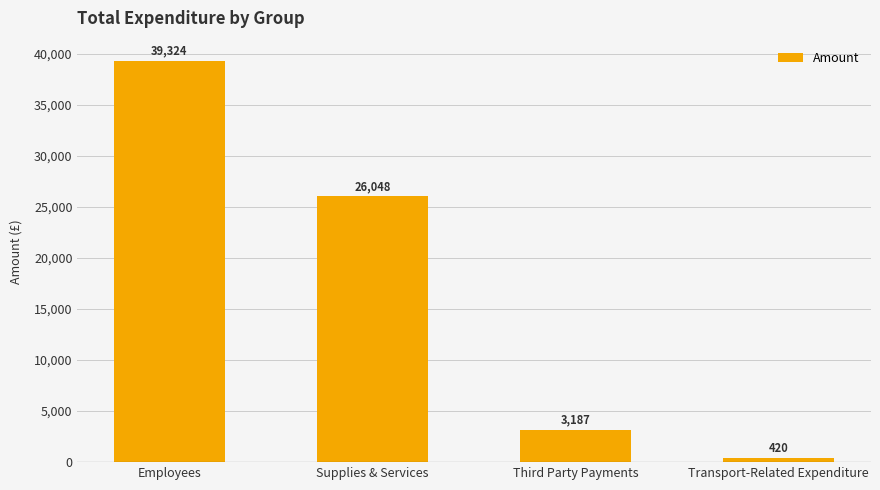

True or false: the data shows 420.0 at Transport-Related Expenditure.

True